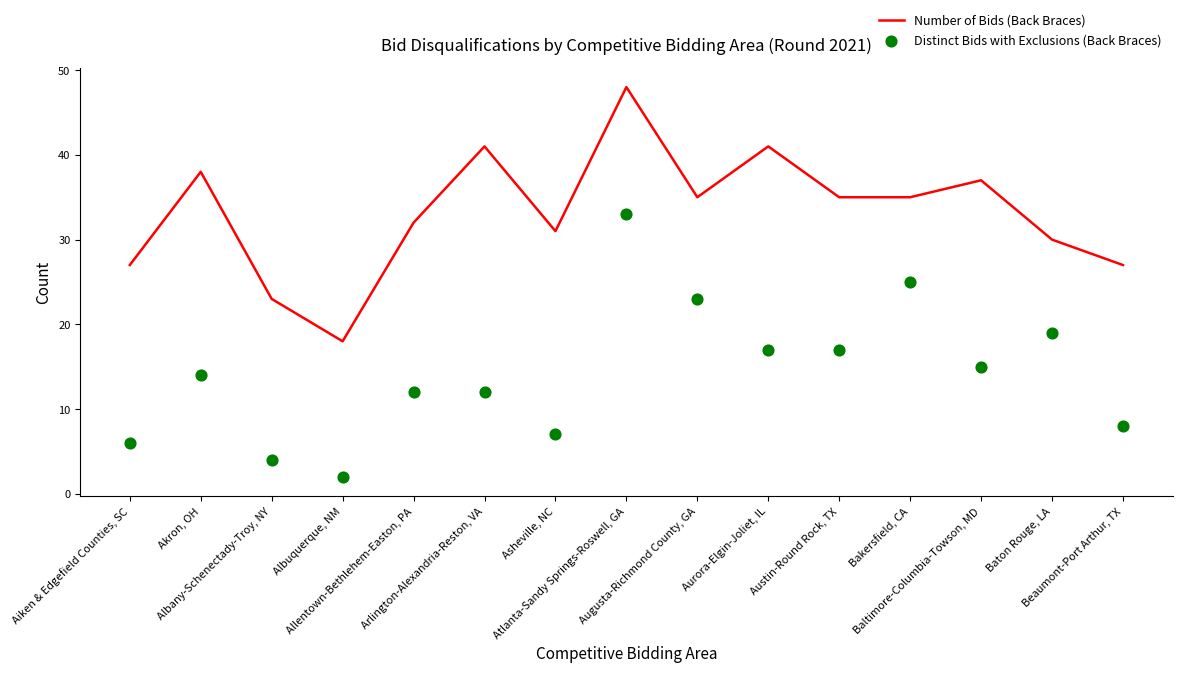

What are all the series names shown in the legend?

Number of Bids (Back Braces), Distinct Bids with Exclusions (Back Braces)